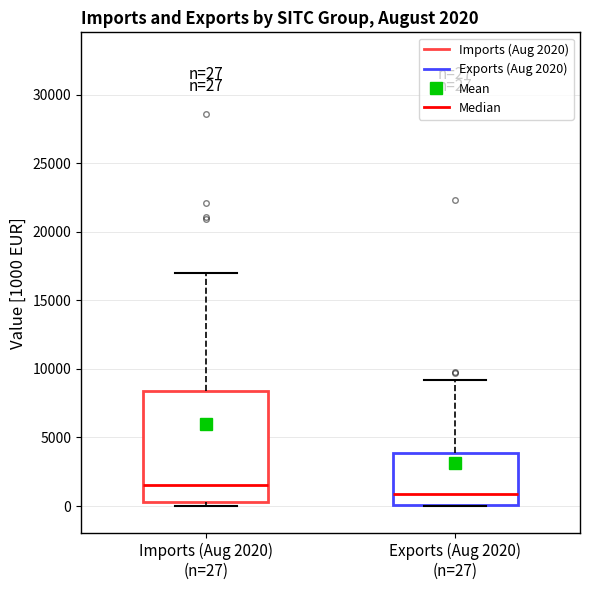

Which box's median line is the highest?

Imports (Aug 2020) (n=27)